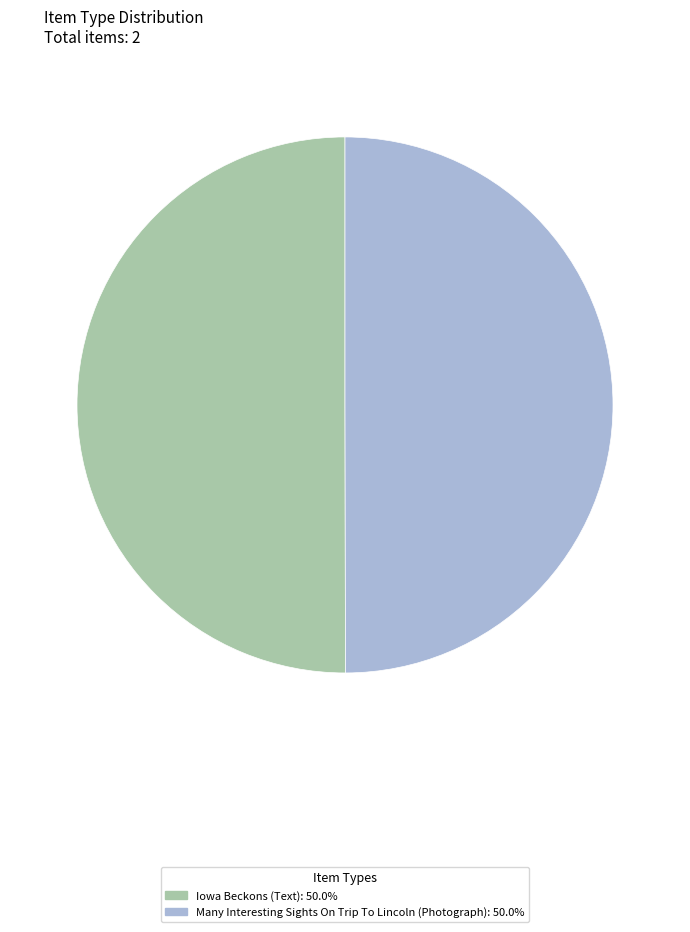

What is the ratio of the value at Many Interesting Sights On Trip To Lincoln (Photograph): 50.0% to the value at Iowa Beckons (Text): 50.0%?

1.0